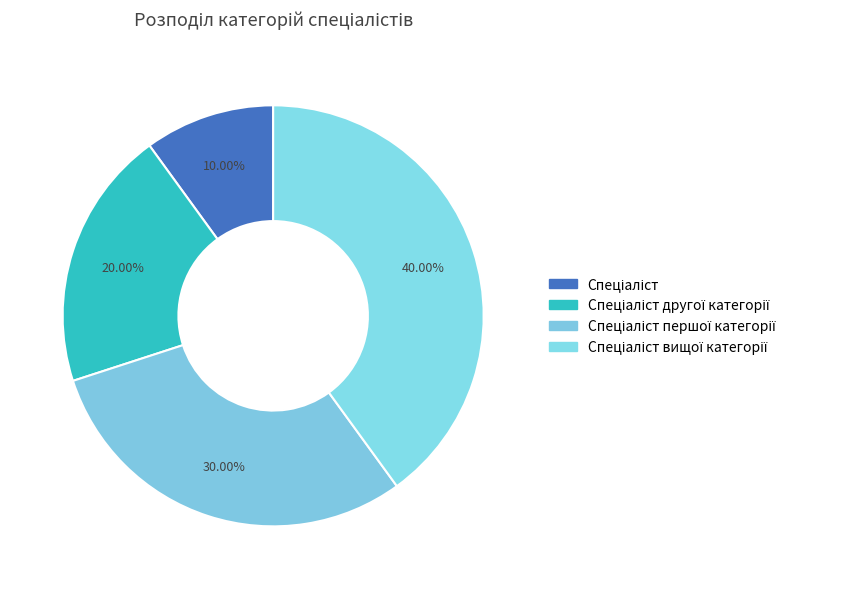

Count the number of slices in the pie.

4